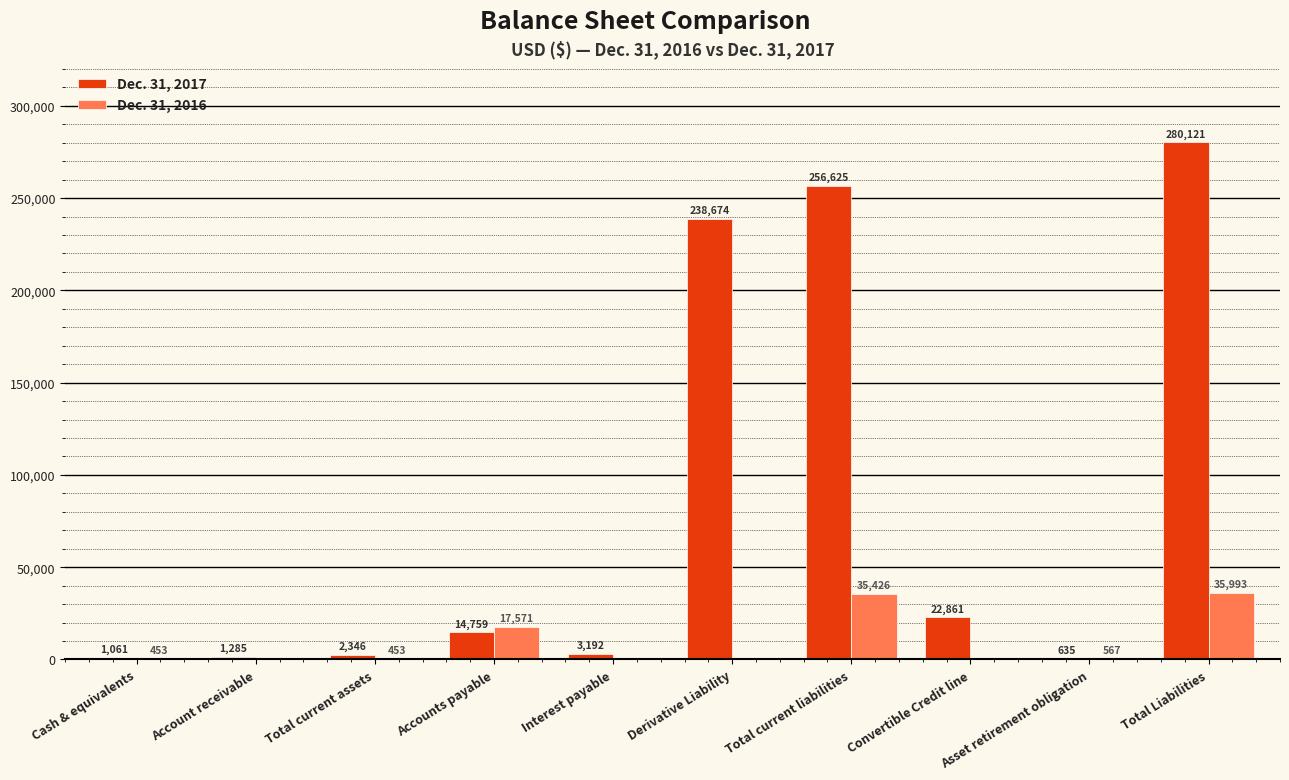

Reading right to left, extract all data points from this chart.

Dec. 31, 2017: 280121	635	22861	256625	238674	3192	14759	2346	1285	1061
Dec. 31, 2016: 35993	567	0	35426	0	0	17571	453	0	453